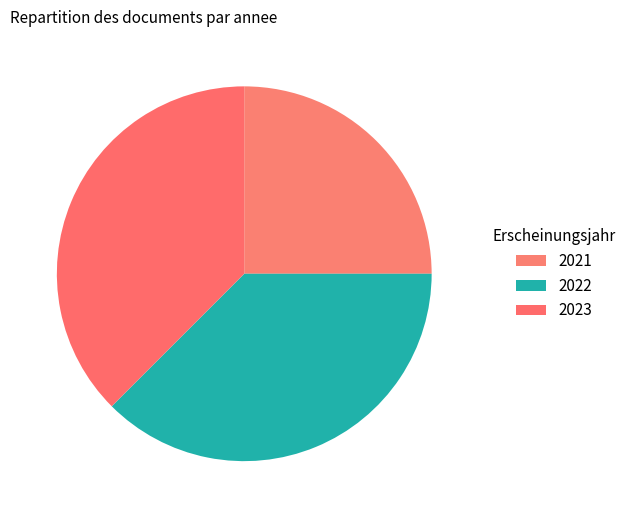

How many slices are in this pie chart?

3